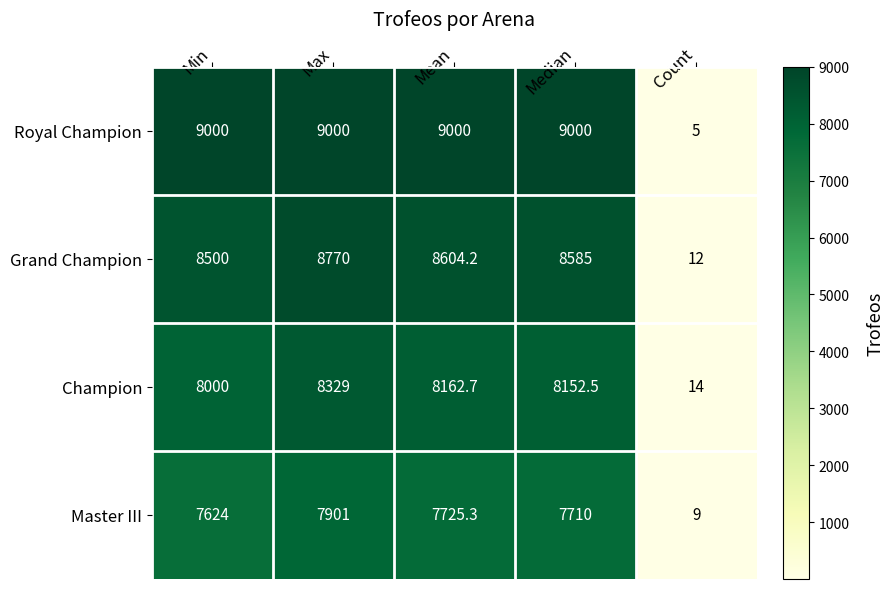

Between Mean and Count, which series saw the biggest shift?

Royal Champion